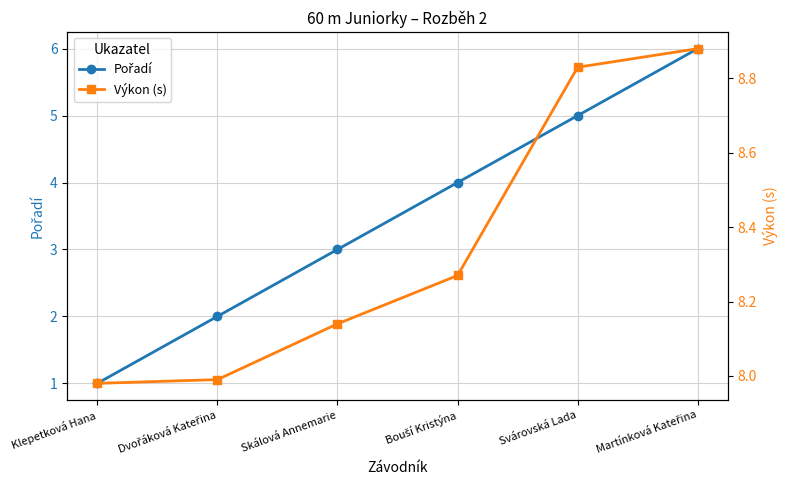

Which series has the largest total across all categories?

Výkon (s)